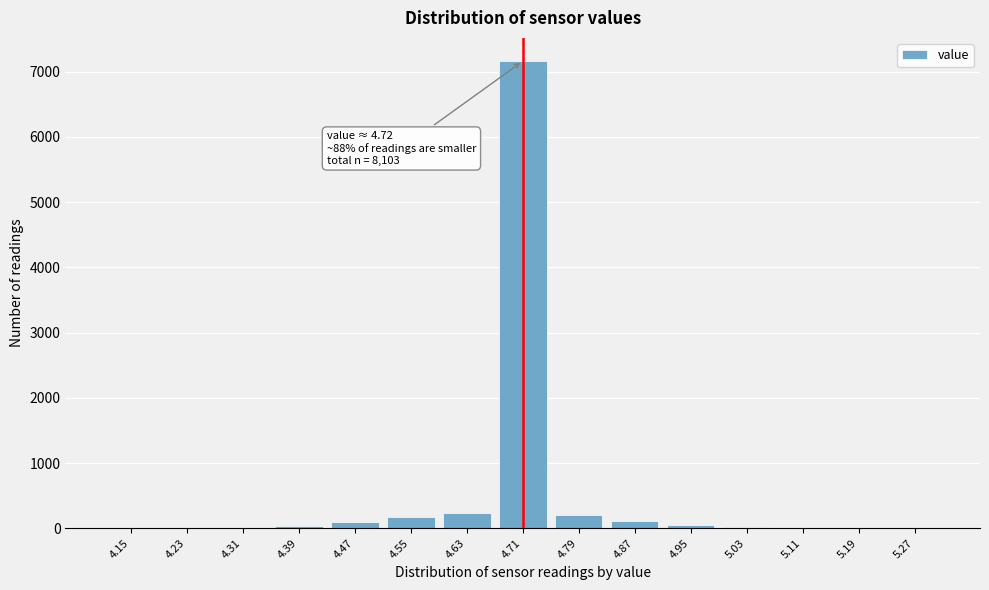

What is the maximum value shown in the chart?

7159